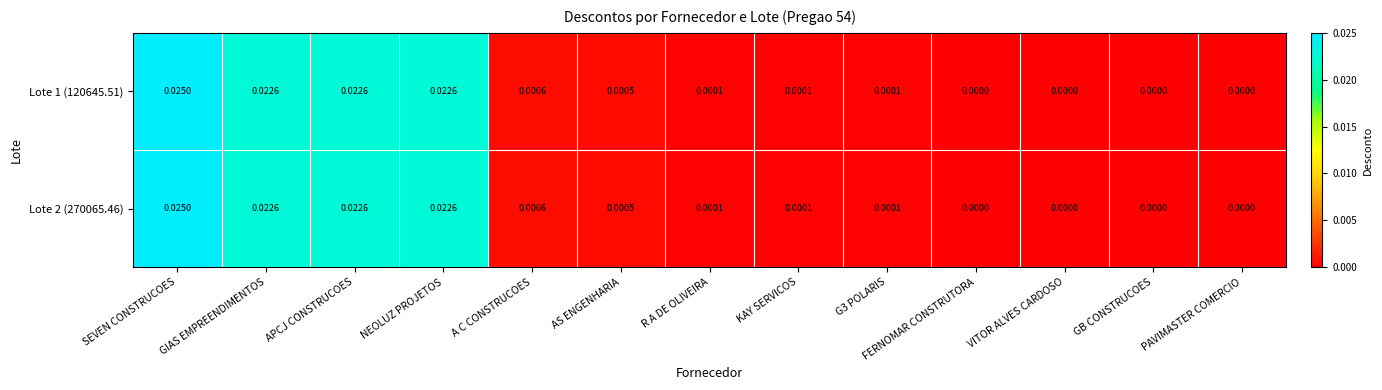

How many data points does each series have?

13